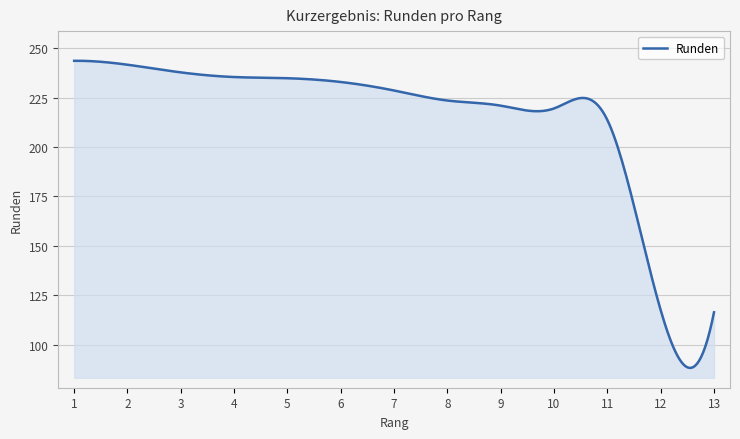

What is the difference between the maximum and minimum values?

155.2